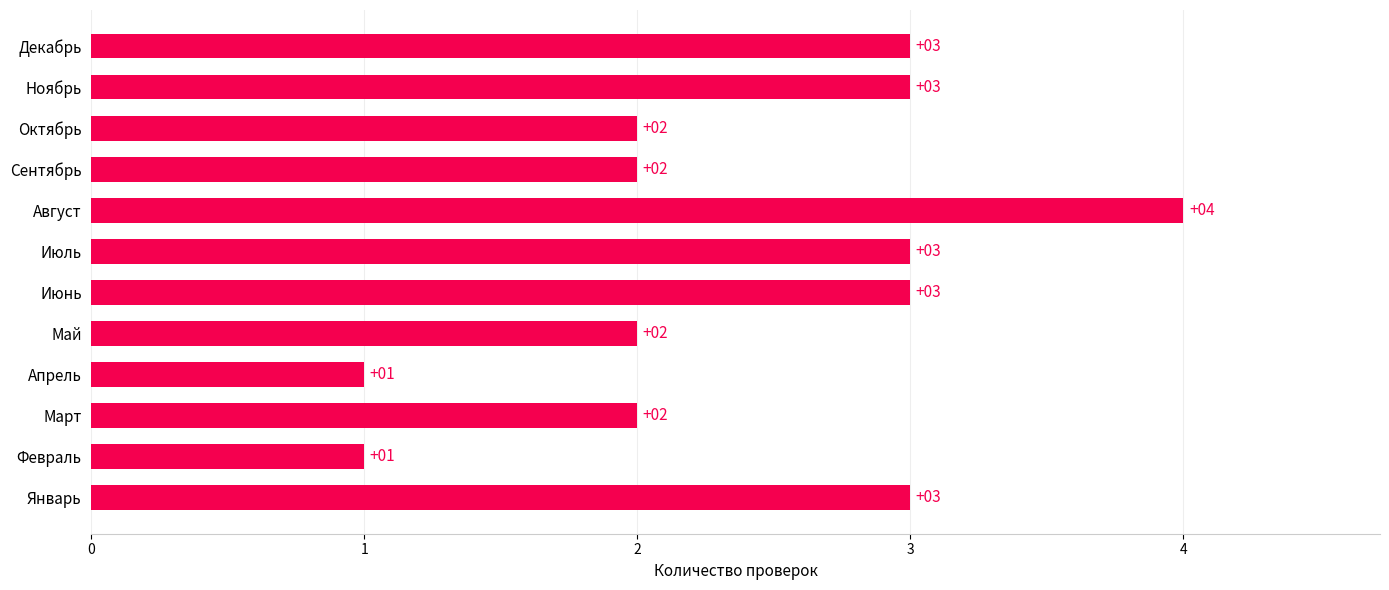

Count the values in the range 2 to 3.

9